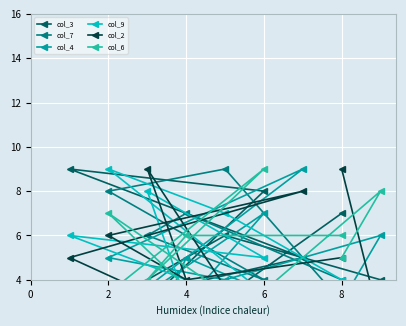

Which series has the largest total across all categories?

col_2